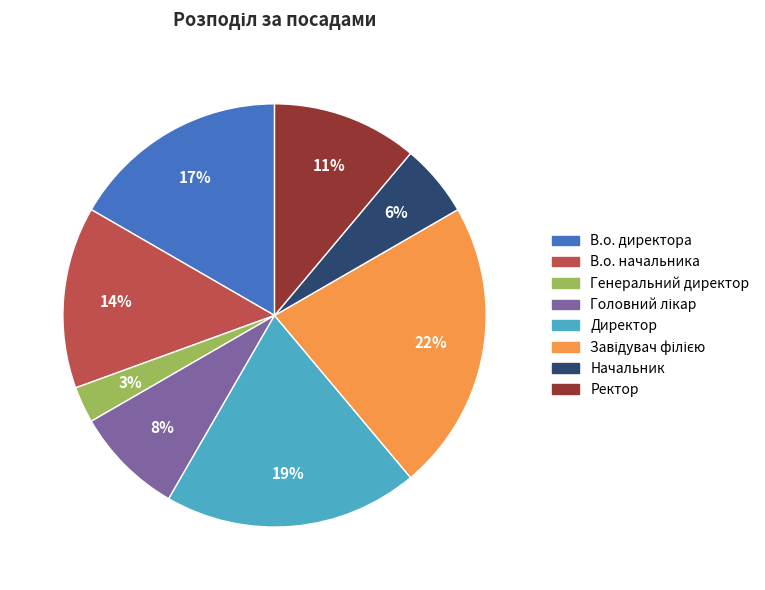

To the nearest percent, what is the average slice percentage?

12%